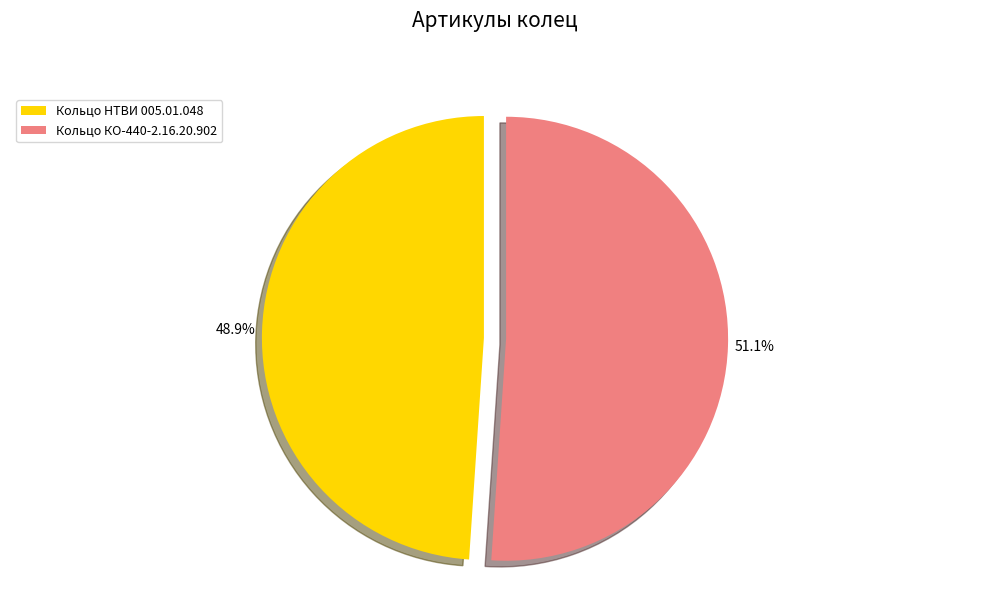

To the nearest percent, what is the average slice percentage?

50%